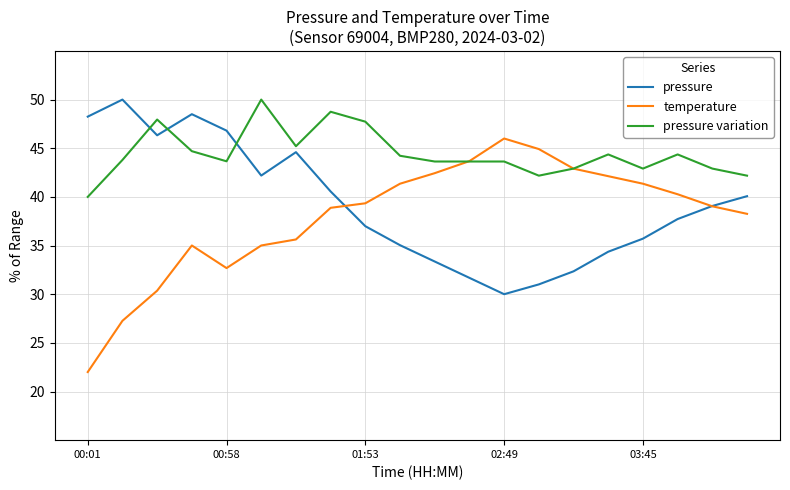

Which series ends up on top after the final intersection of pressure variation and pressure?

pressure variation